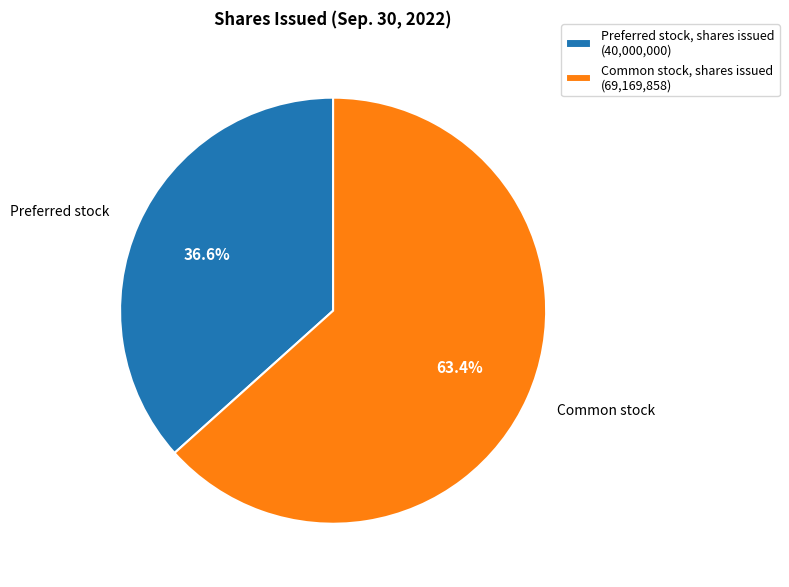

Combined, what portion of the pie is Common stock, shares issued and Preferred stock, shares issued?

100.0%